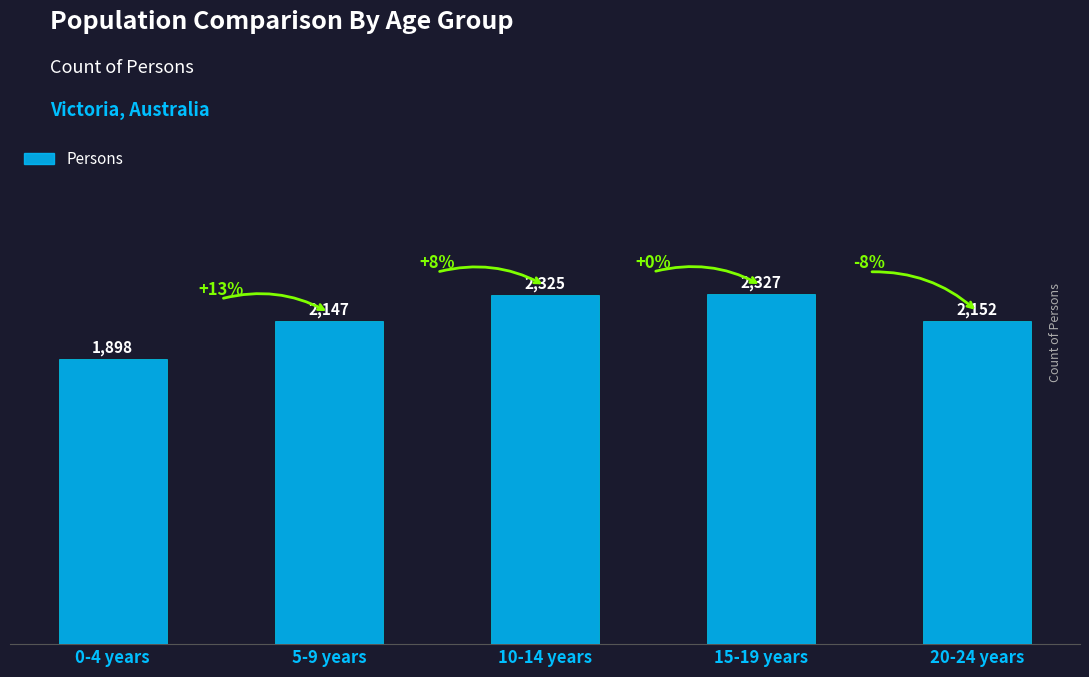

What is the label of the 4th bar from the left?

15-19 years